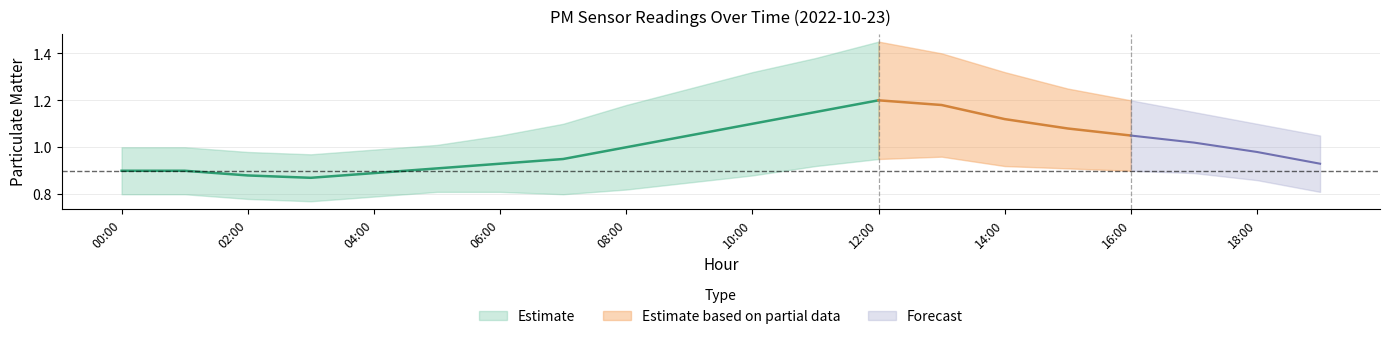

In P1_lower, how many points are higher than both neighbors (excluding endpoints)?

1